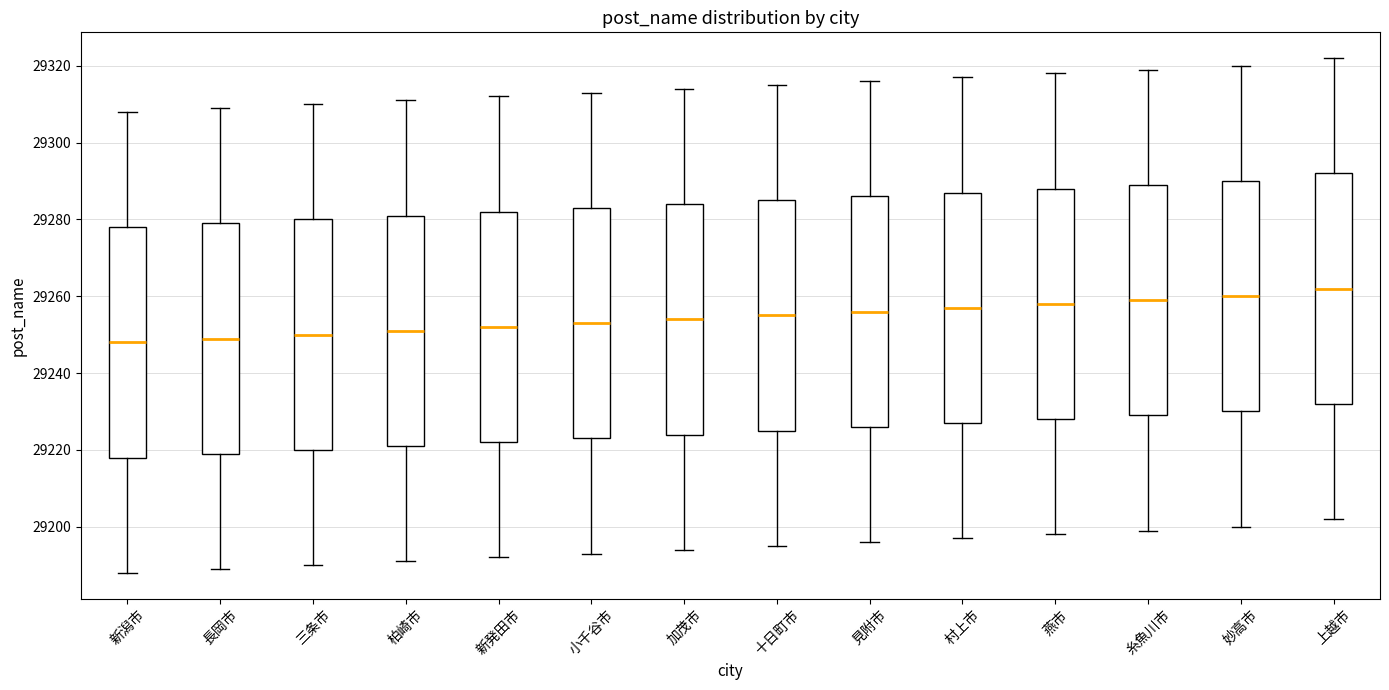

Where does the lower whisker of the box for 三条市 end on the y-axis? The values are not printed on the chart, so give them approximately, as read against the axis.

29190